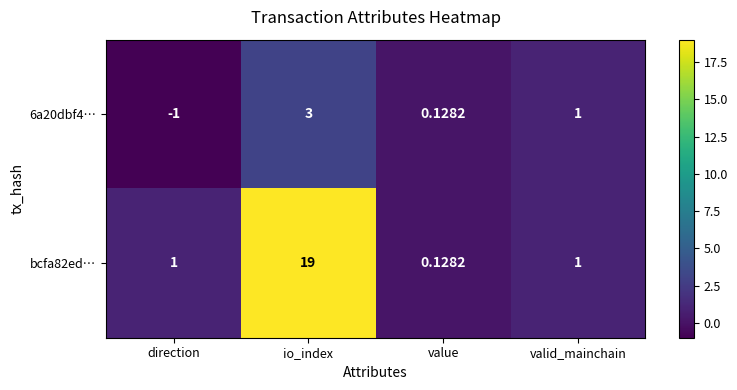

At which label does 6a20dbf4… first exceed 1?

io_index